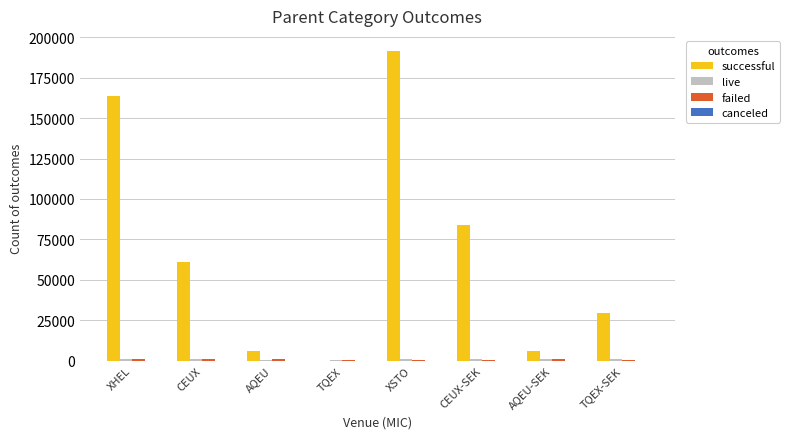

Which series changed the most between XHEL and CEUX-SEK?

successful